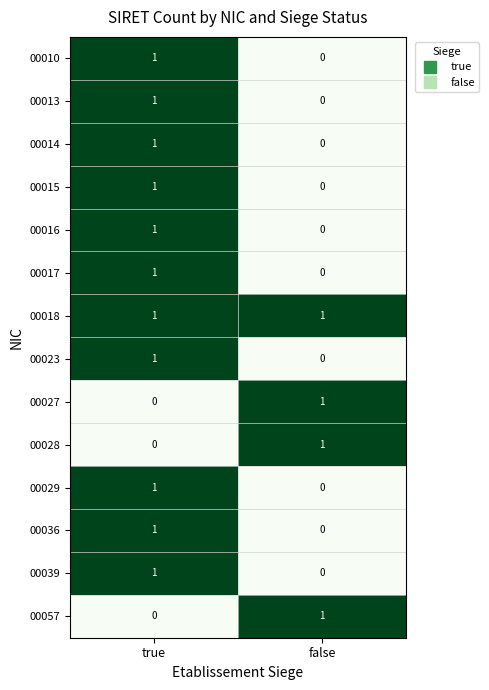

Which series has the largest total across all categories?

00018